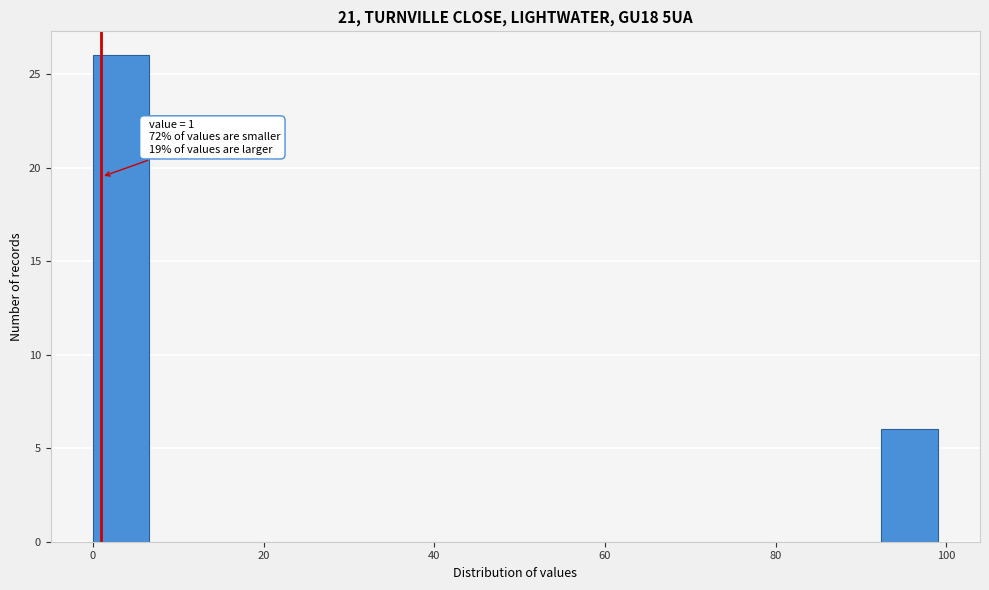

Read against the x-axis, roughly where is the centre of the tallest bar?

4